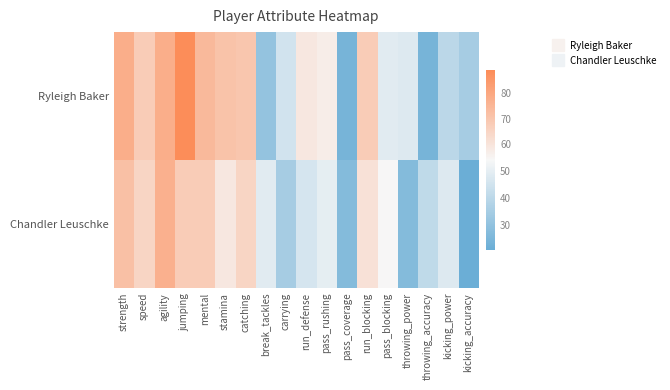

Count the number of data series in this chart.

2